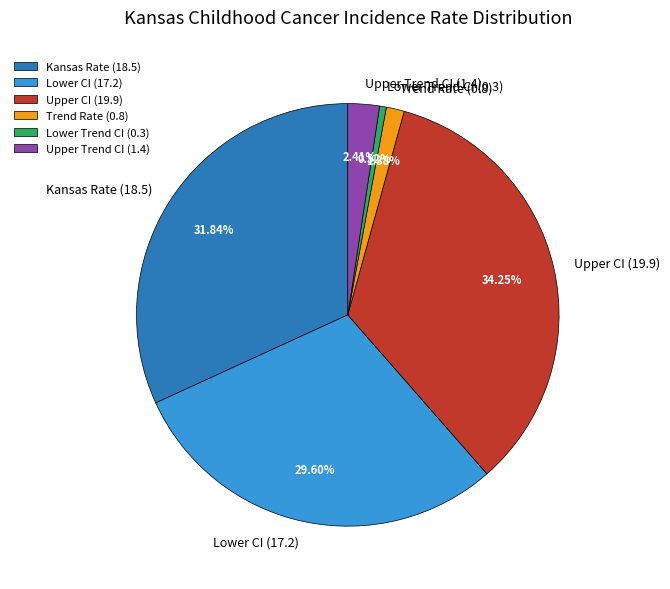

Do Lower Trend CI (0.3) and Upper Trend CI (1.4) together represent more than half of the pie?

No